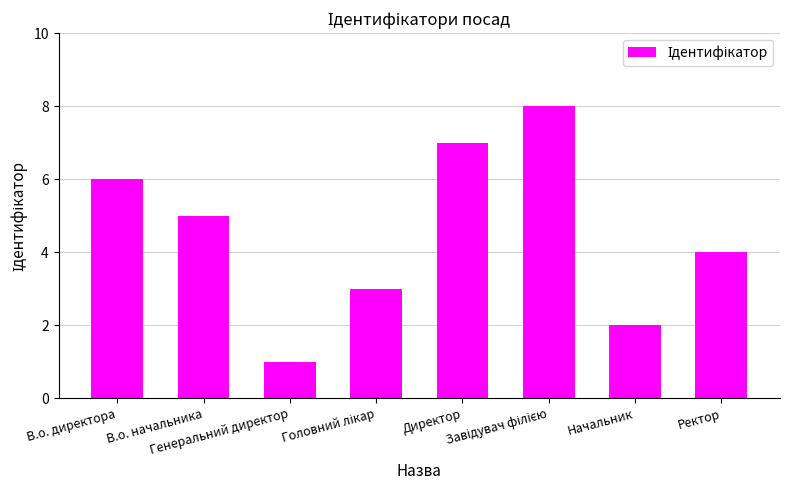

How many distinct data groups are displayed?

1